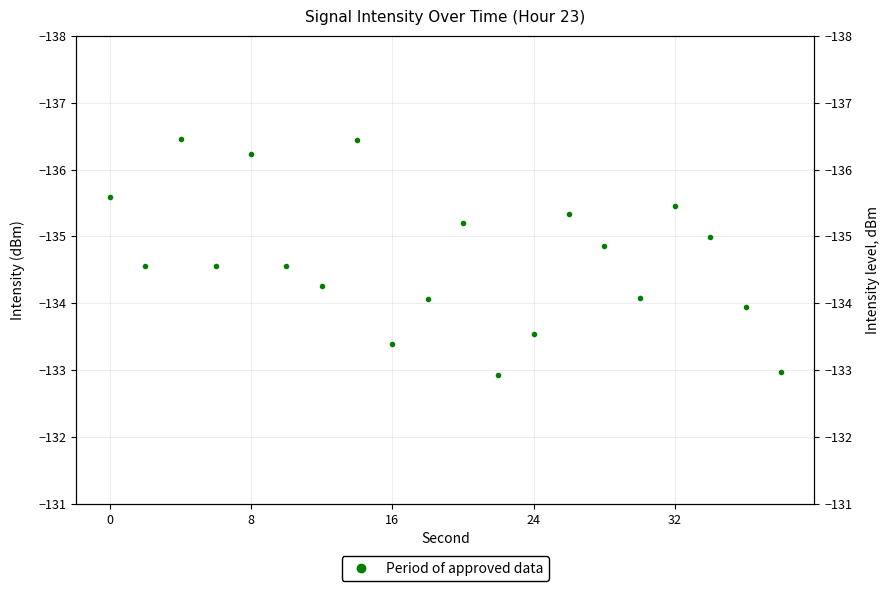

How many categories are shown in the chart?

20